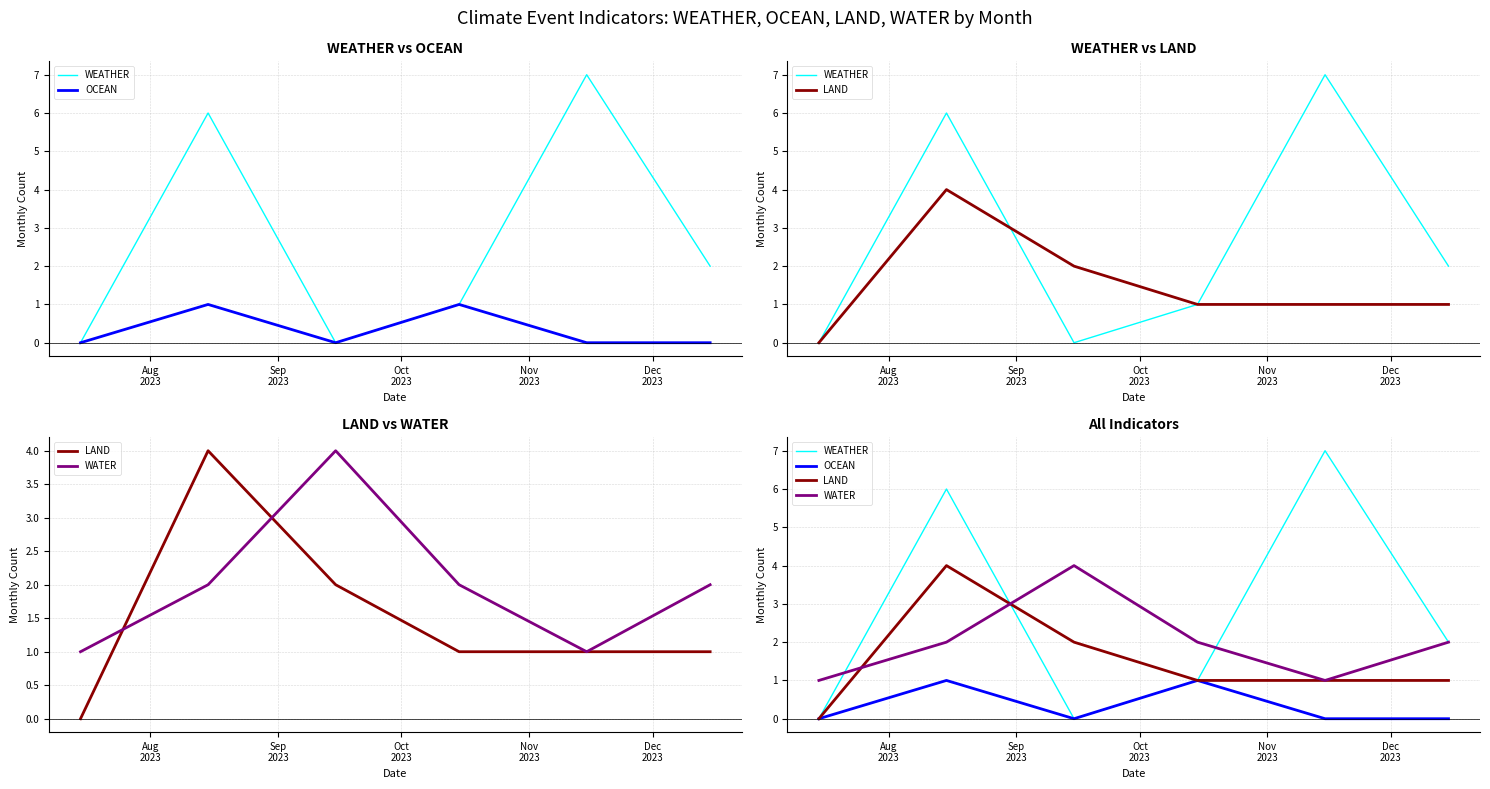

Is the value of WATER at 5 greater than the value of LAND at Oct
2023?

No